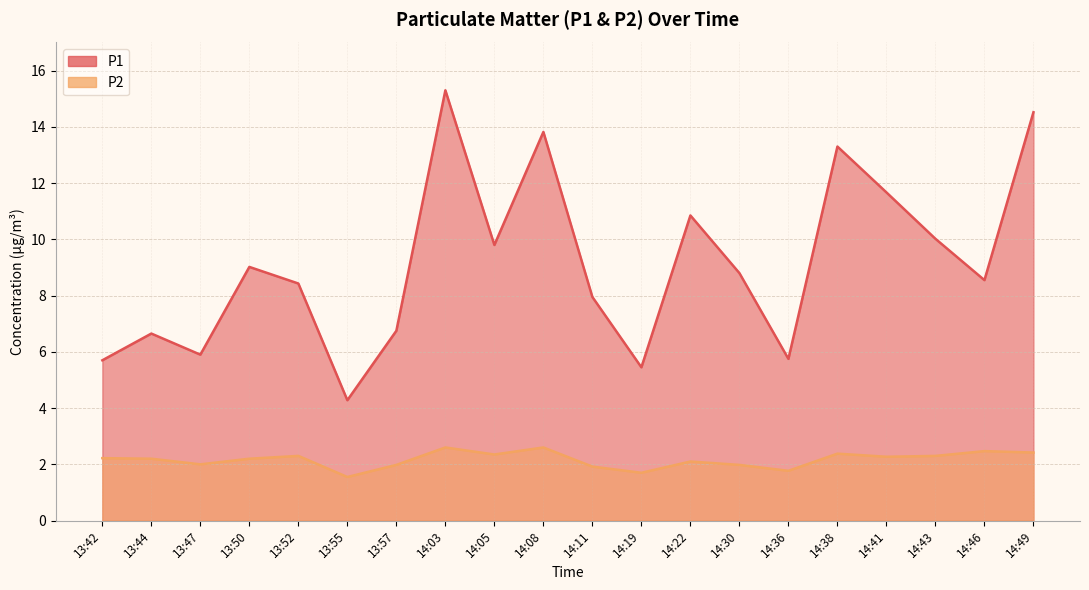

What is the value of the P1 point at the 19th from the left?

8.6